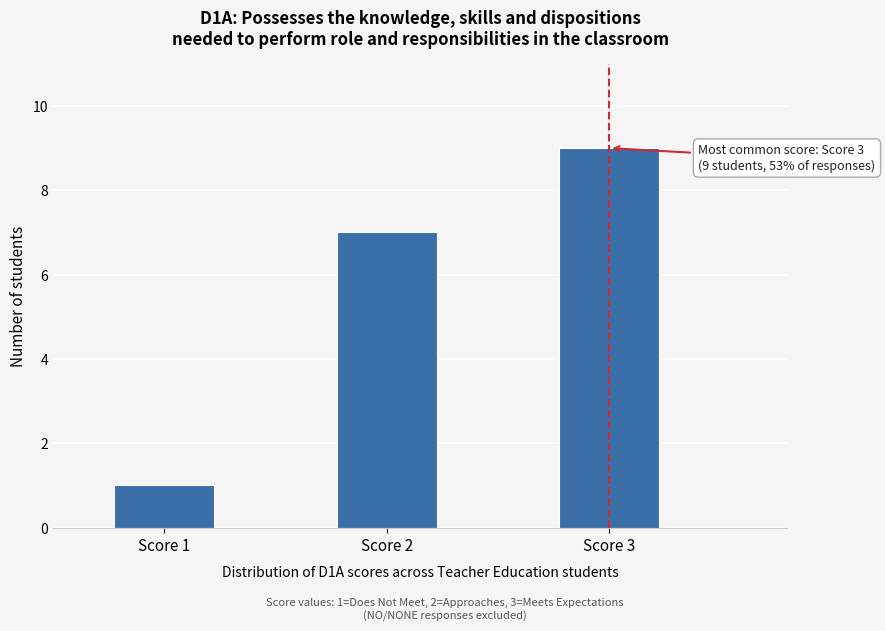

Reading left to right, transcribe all the data shown in this chart.

Score 1=1	Score 2=7	Score 3=9